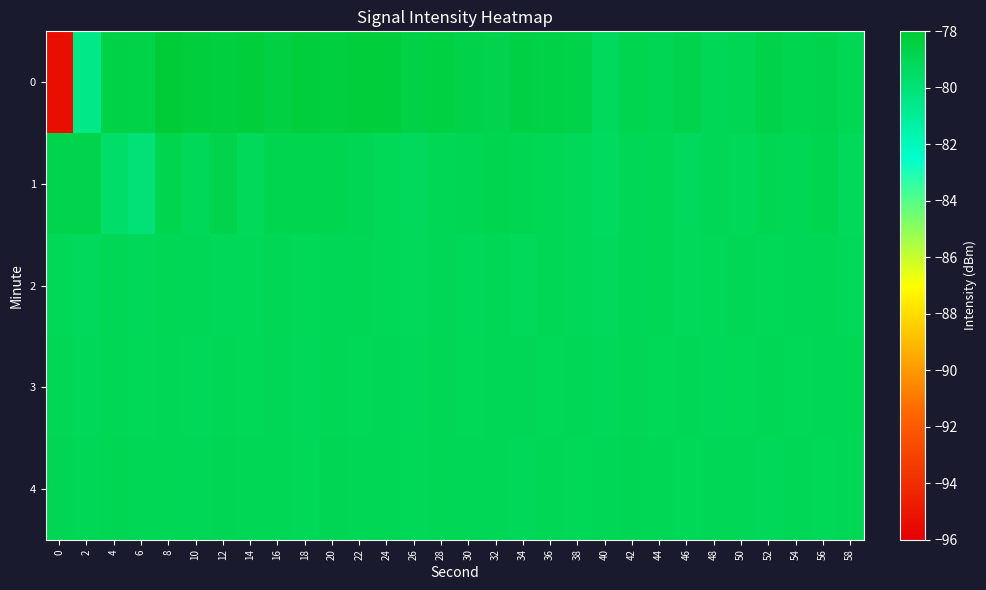

Which has a higher value, 36 or 54?

36